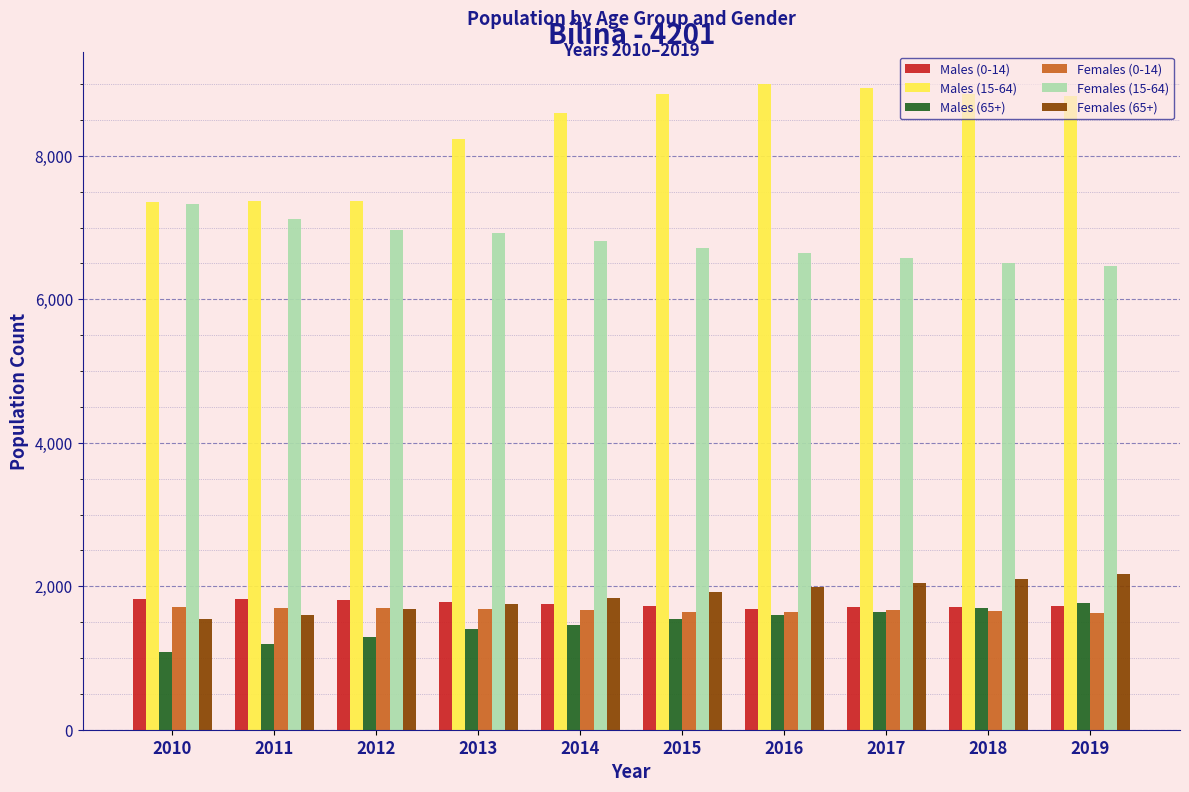

Which series has the largest total across all categories?

Males (15-64)